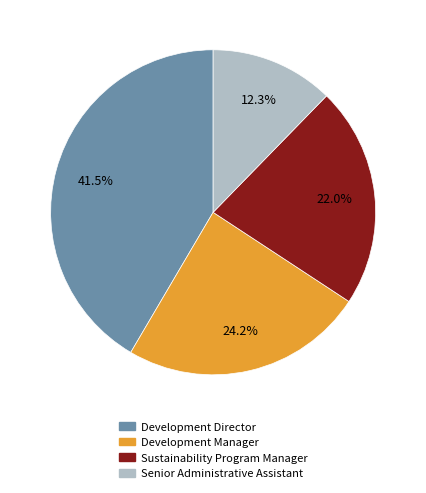

What is the ratio of the value at Development Manager to the value at Senior Administrative Assistant?

2.0